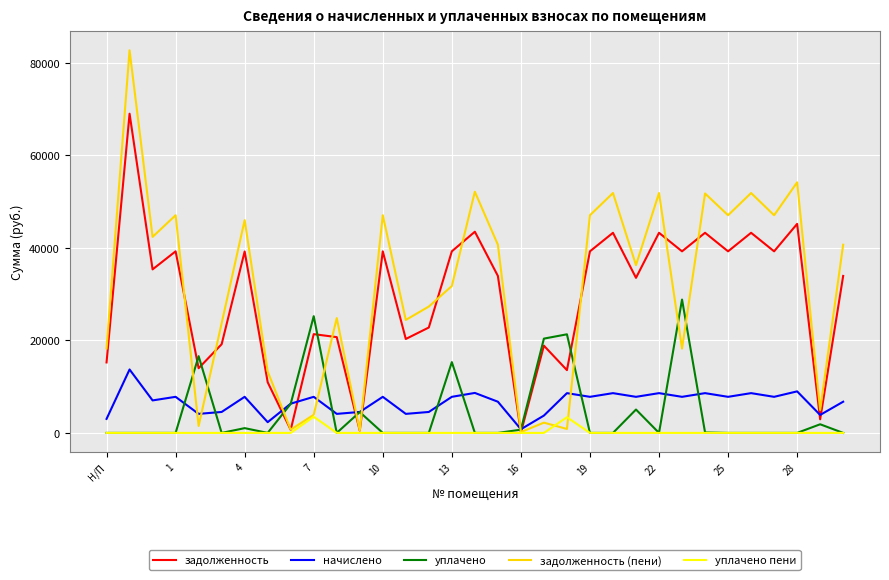

Does the chart display data point markers on the line(s)?

No